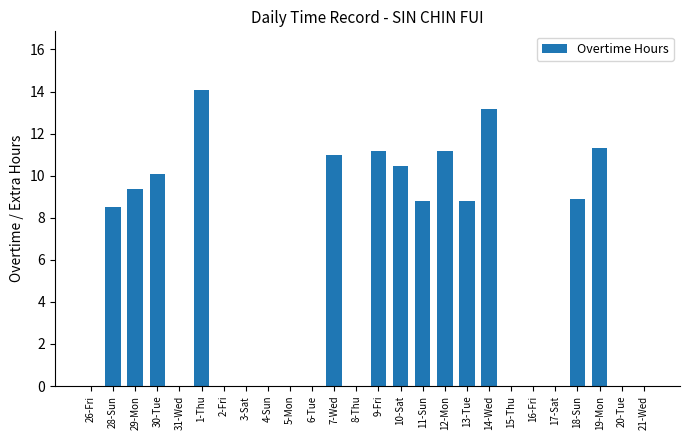

Which category has the highest value across all series?

1-Thu